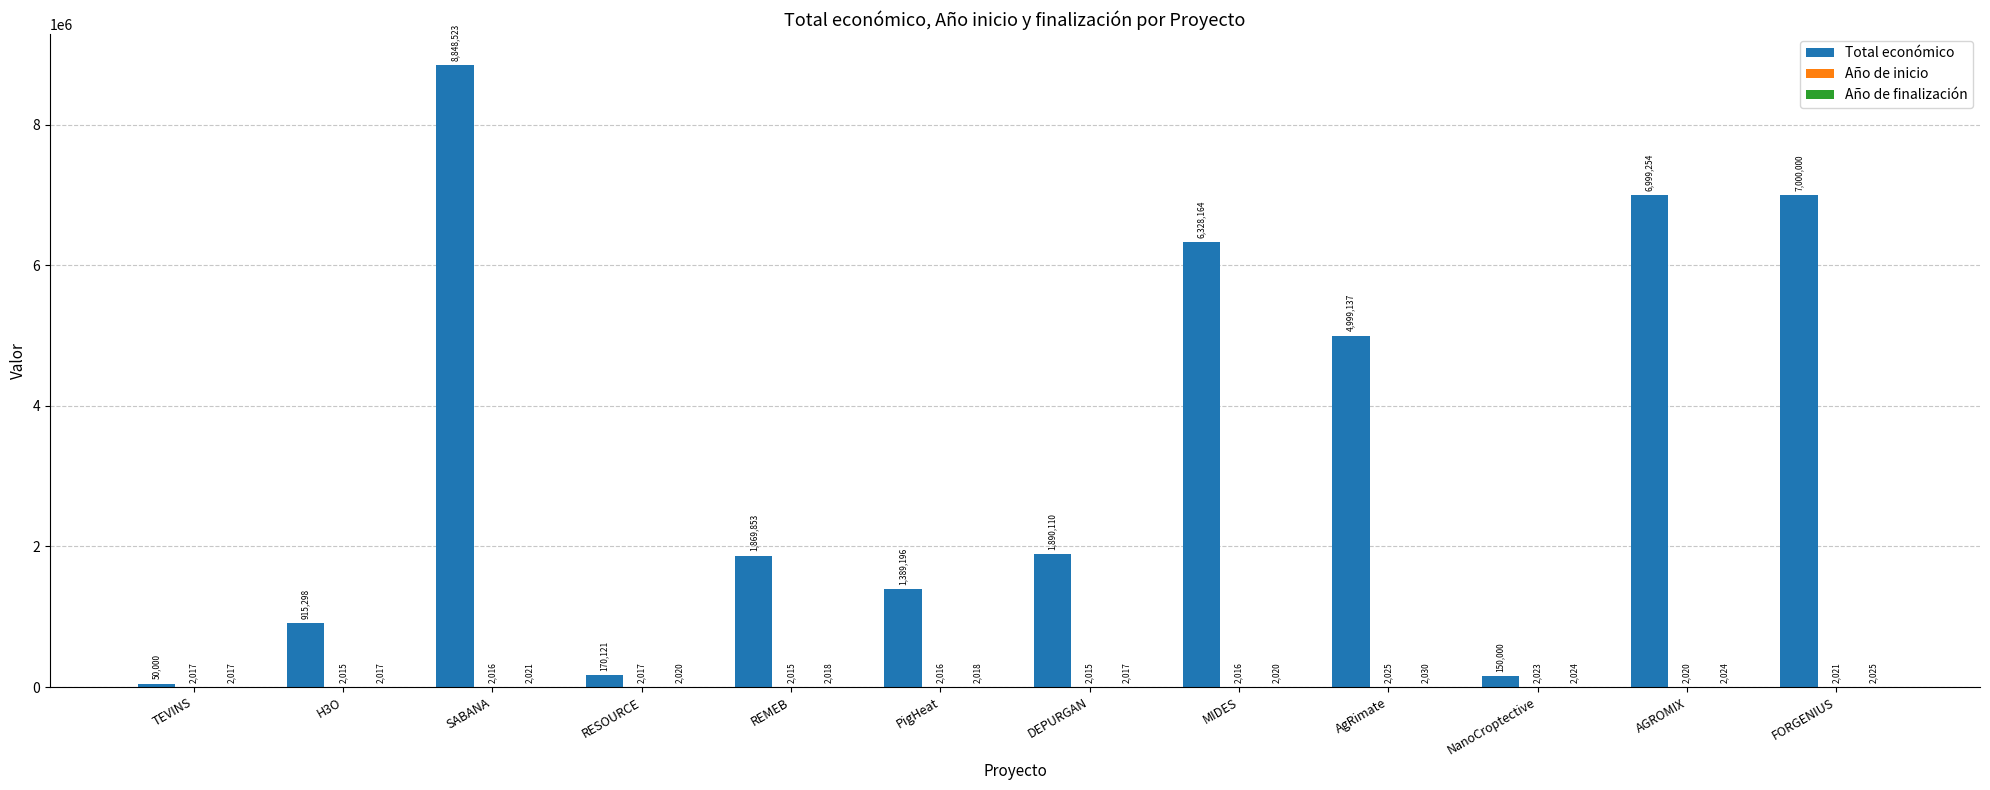

At which category is the sum across all series the highest?

SABANA